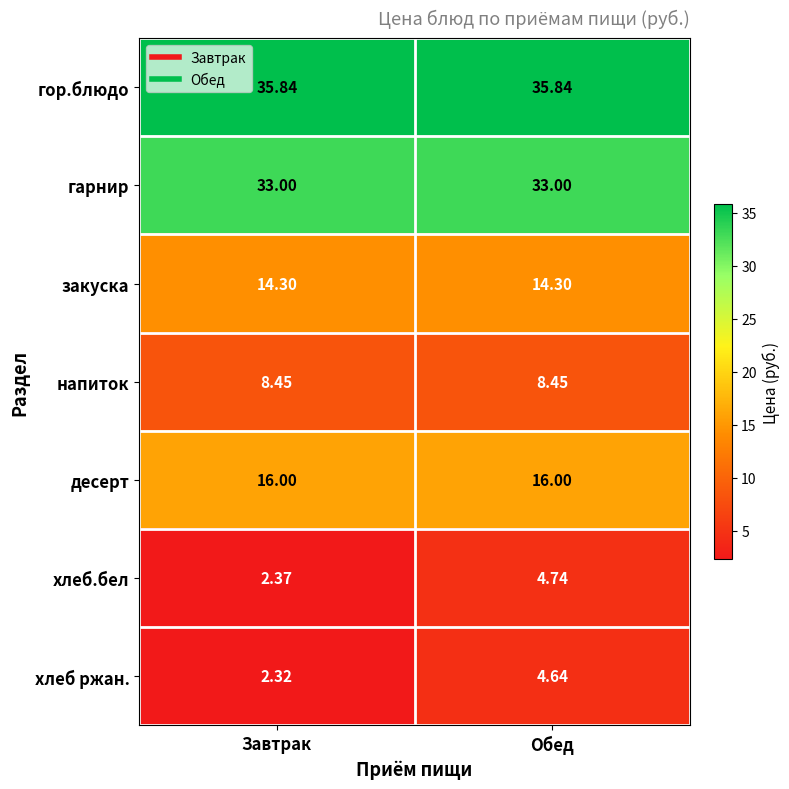

List the series in order of their peak value, highest first.

гор.блюдо, гарнир, десерт, закуска, напиток, хлеб.бел, хлеб ржан.